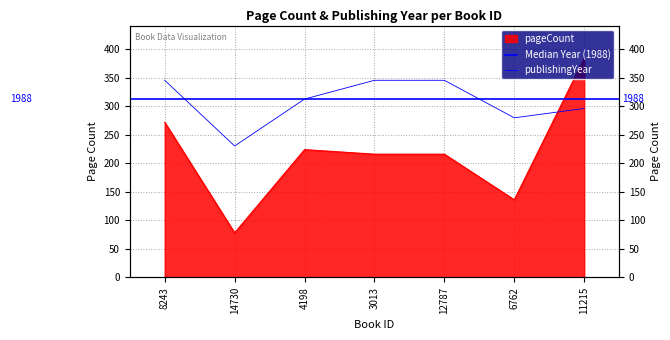

After their last crossing, which series has the higher values: pageCount or publishingYear?

pageCount